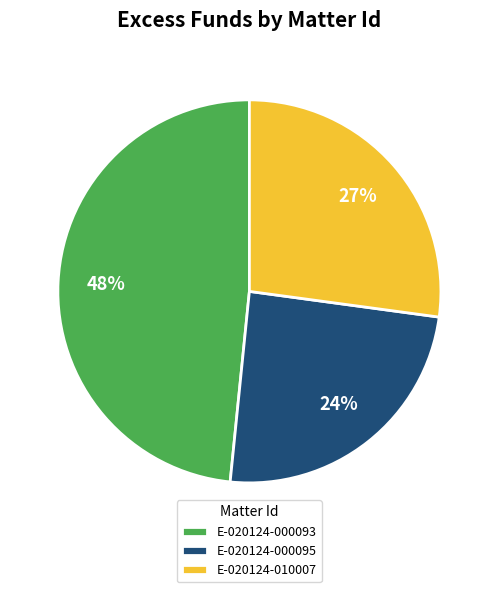

Which category has the biggest portion of the pie?

E-020124-000093